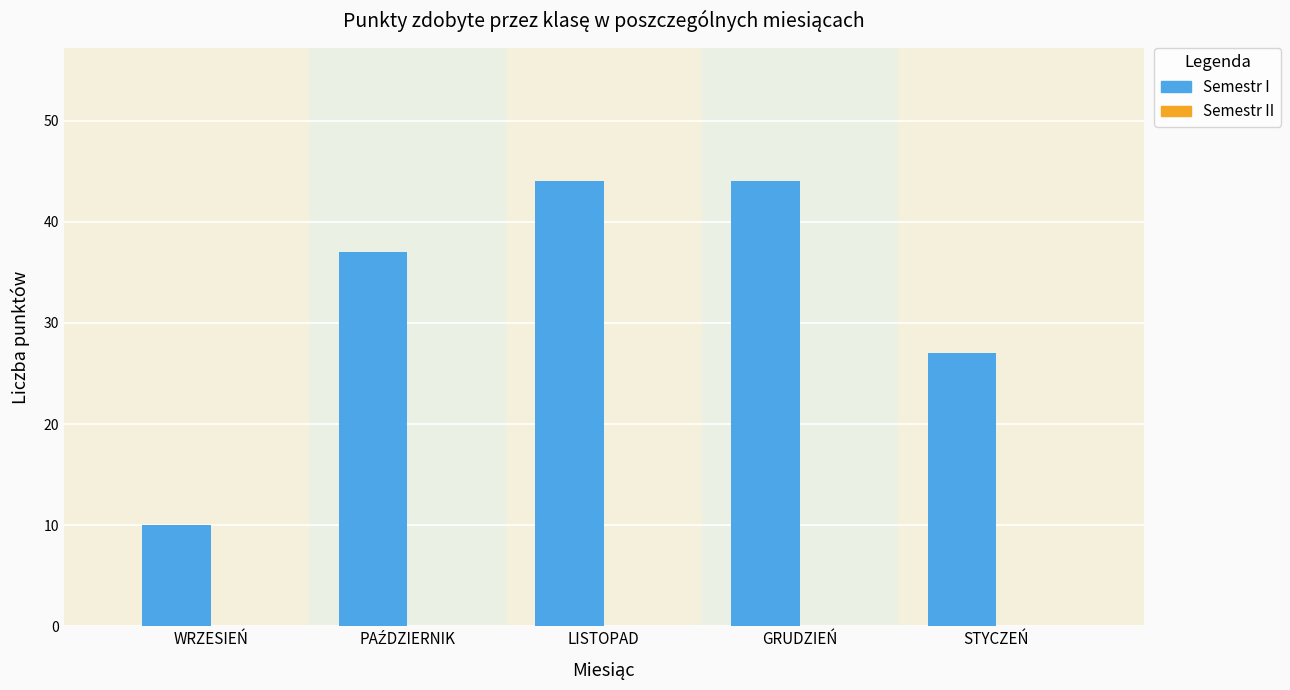

Which label corresponds to the smallest value in the chart?

WRZESIEŃ